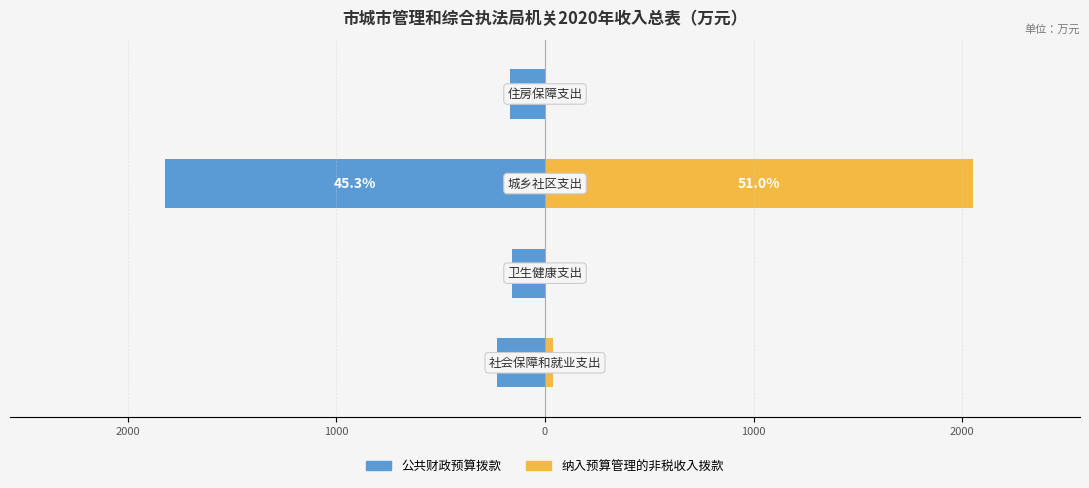

At how many categories does at least one series exceed 784?

1